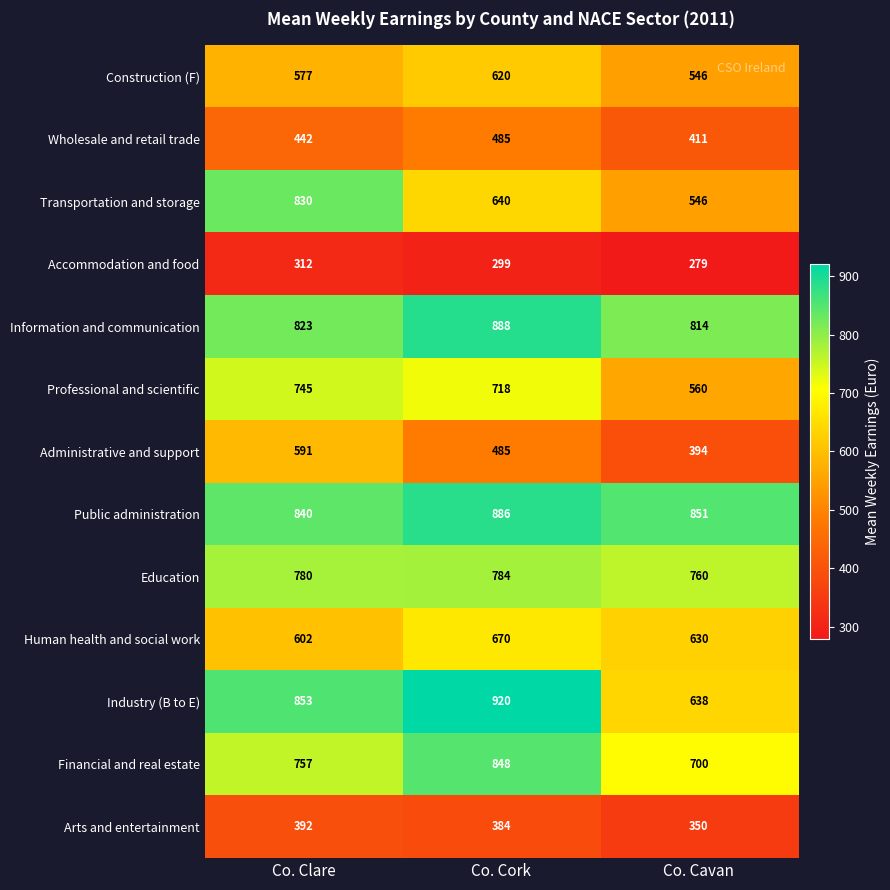

Between Co. Clare and Co. Cork, which series saw the biggest shift?

Transportation and storage